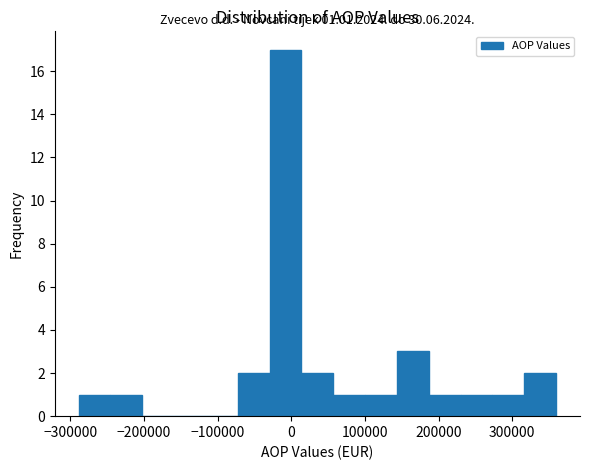

Which range on the x-axis has the tallest bar?

-30000 to 10000